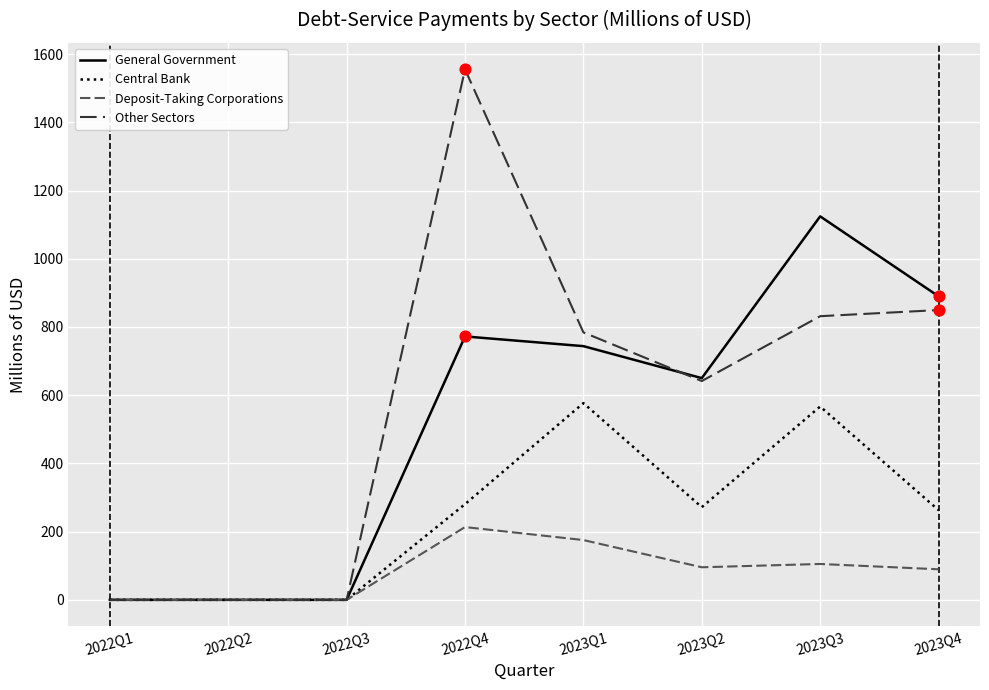

What is the total value across all series at 2023Q2?

1658.9